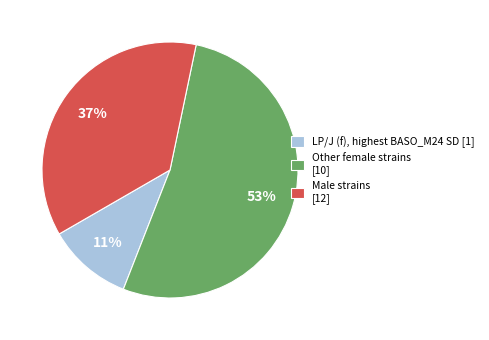

Is it true that Male strains [12] is 37% of the pie?

True